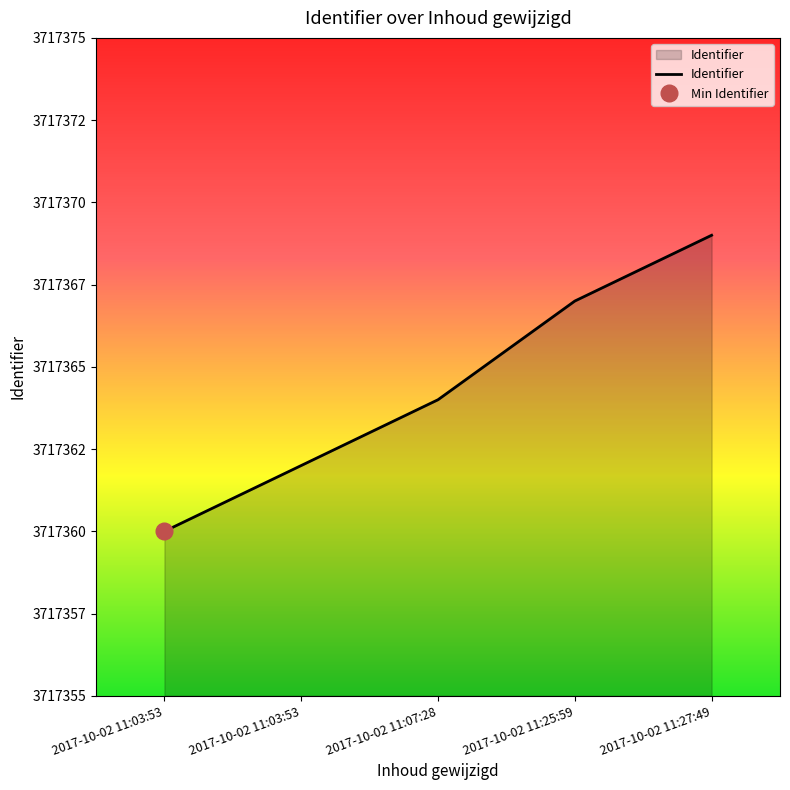

Rank the categories by value from lowest to highest.

2017-10-02 11:03:53, 2017-10-02 11:03:53, 2017-10-02 11:07:28, 2017-10-02 11:25:59, 2017-10-02 11:27:49